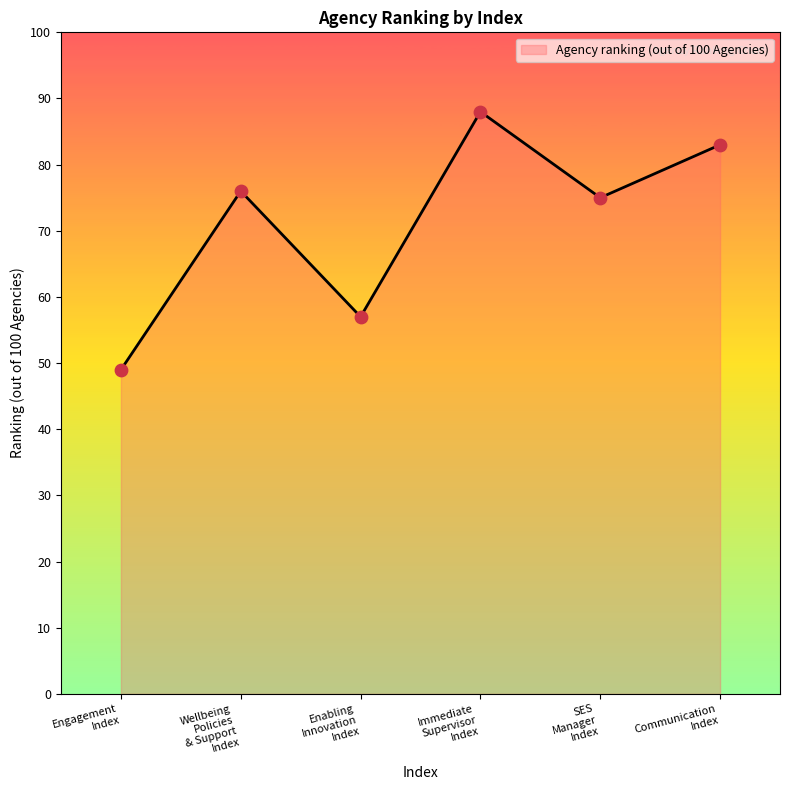

What is the difference between the maximum and second lowest values?

31